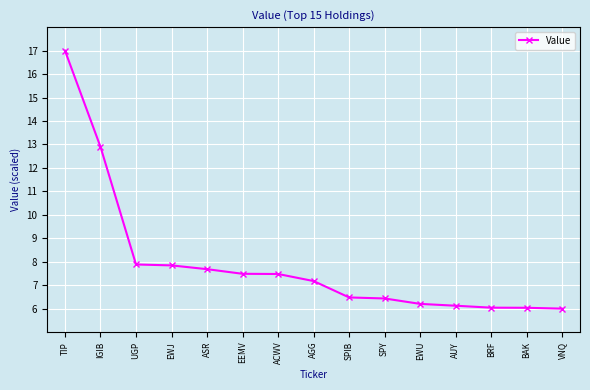

What position from the left is EEMV?

6